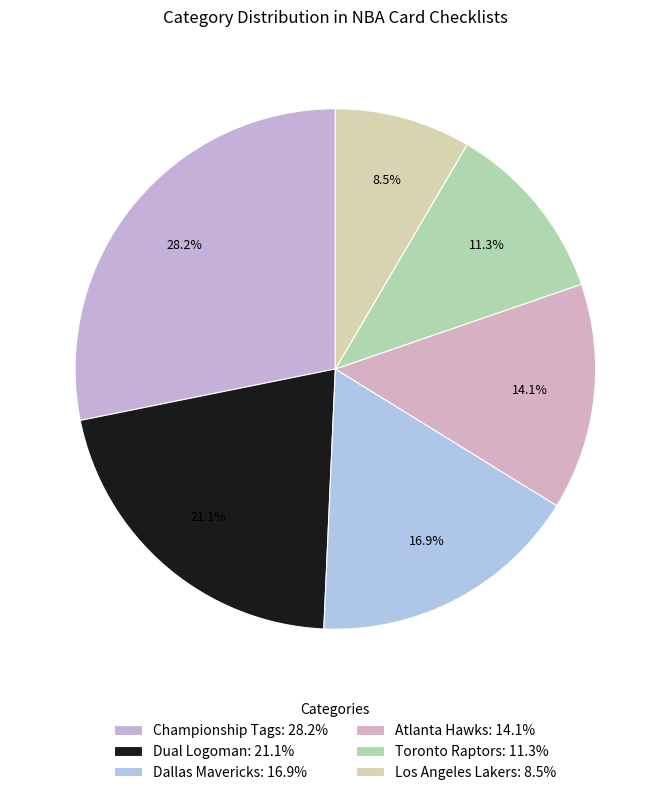

Count the number of slices in the pie.

6